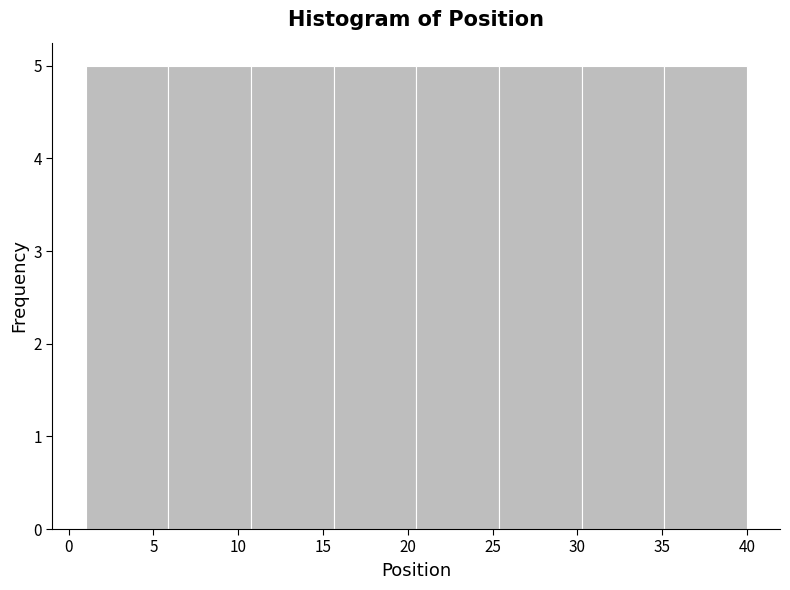

Reading left to right, transcribe this chart: for each bar, give the range it covers on the x-axis and its height. Neither the bar edges nor the heights are printed on the chart, so give them approximately, as read against the axes.

1.0 to 6.0: 5
6.0 to 11.0: 5
11.0 to 15.5: 5
15.5 to 20.5: 5
20.5 to 25.5: 5
25.5 to 30.5: 5
30.5 to 35.0: 5
35.0 to 40.0: 5